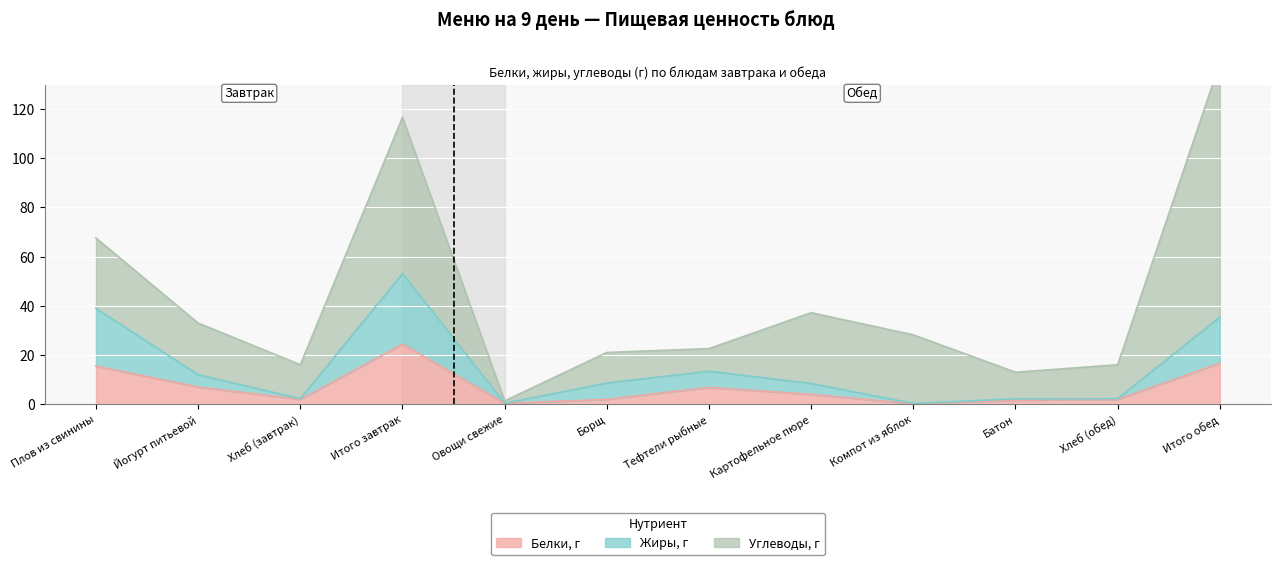

The value of Жиры, г at Картофельное пюре is 8.4. True or false?

True